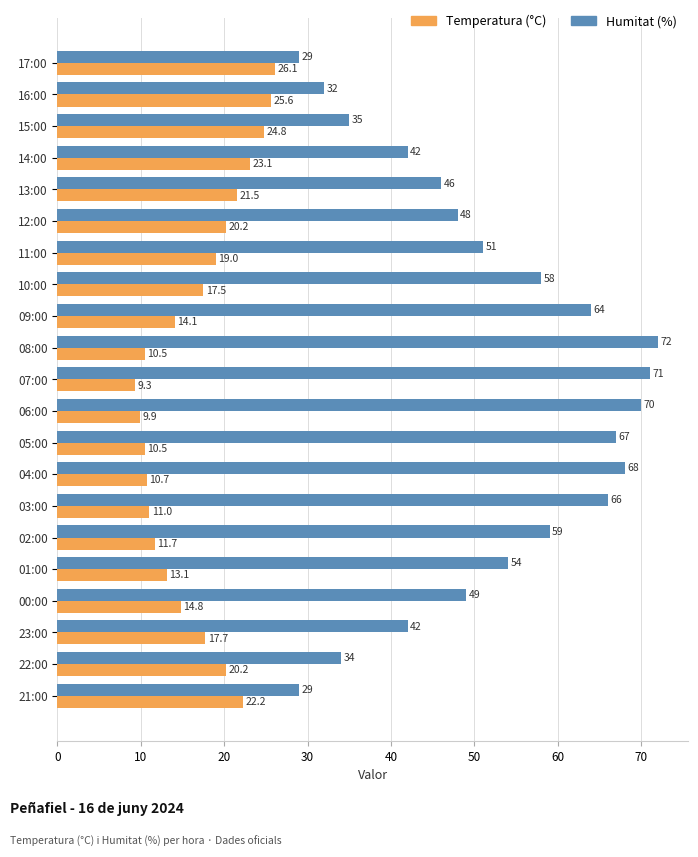

Between 16:00 and 09:00, which series saw the biggest shift?

Humitat (%)